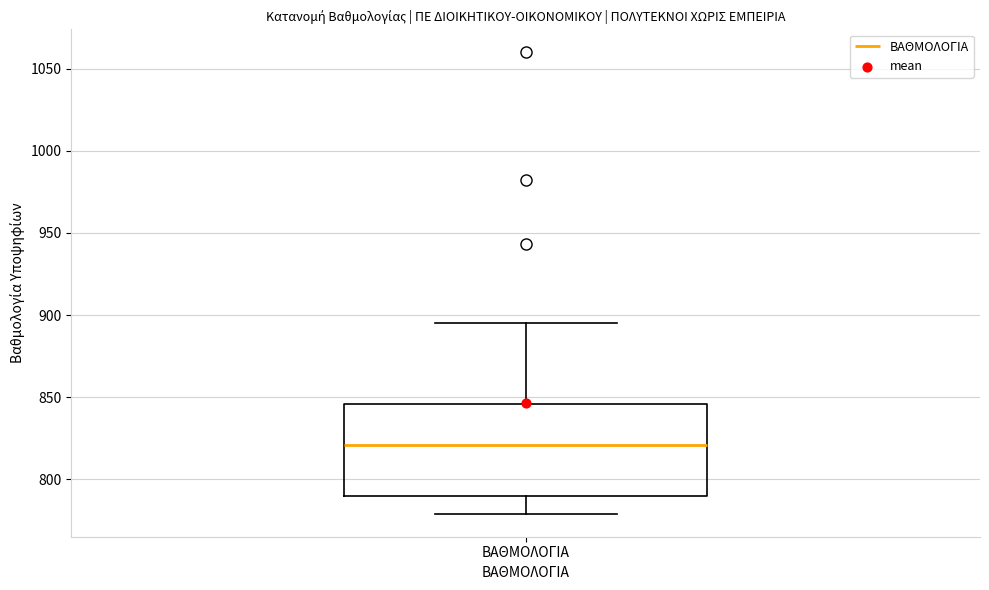

Where does the median line of the box for ΒΑΘΜΟΛΟΓΙΑ sit on the y-axis? The values are not printed on the chart, so give them approximately, as read against the axis.

820